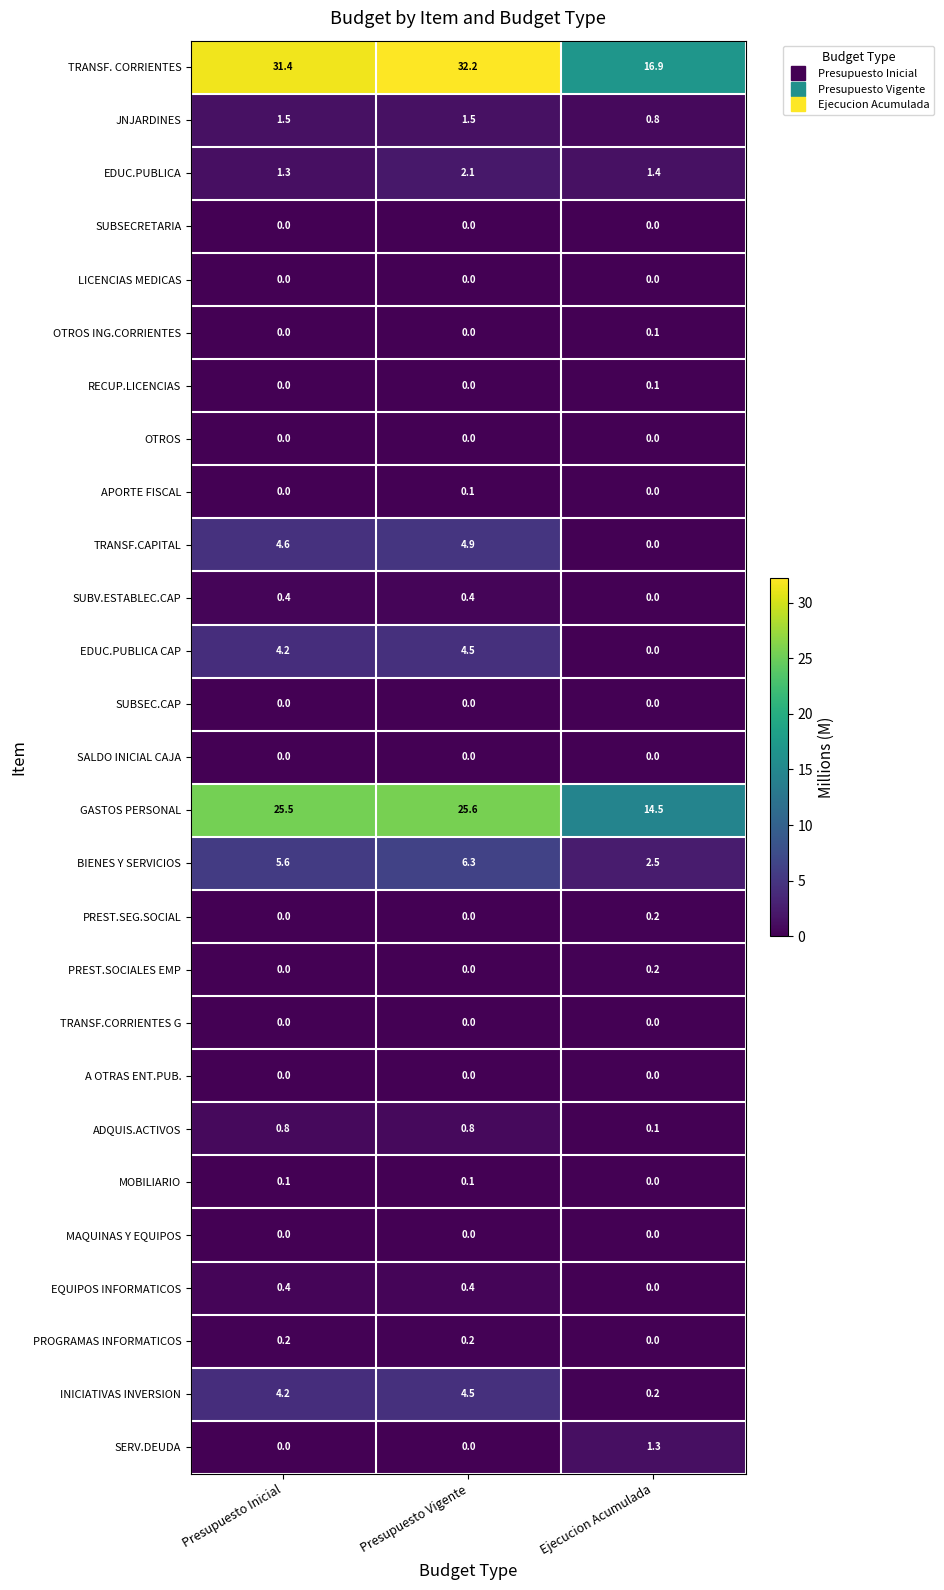

The value of INICIATIVAS INVERSION at Presupuesto Inicial is 4.2. True or false?

True